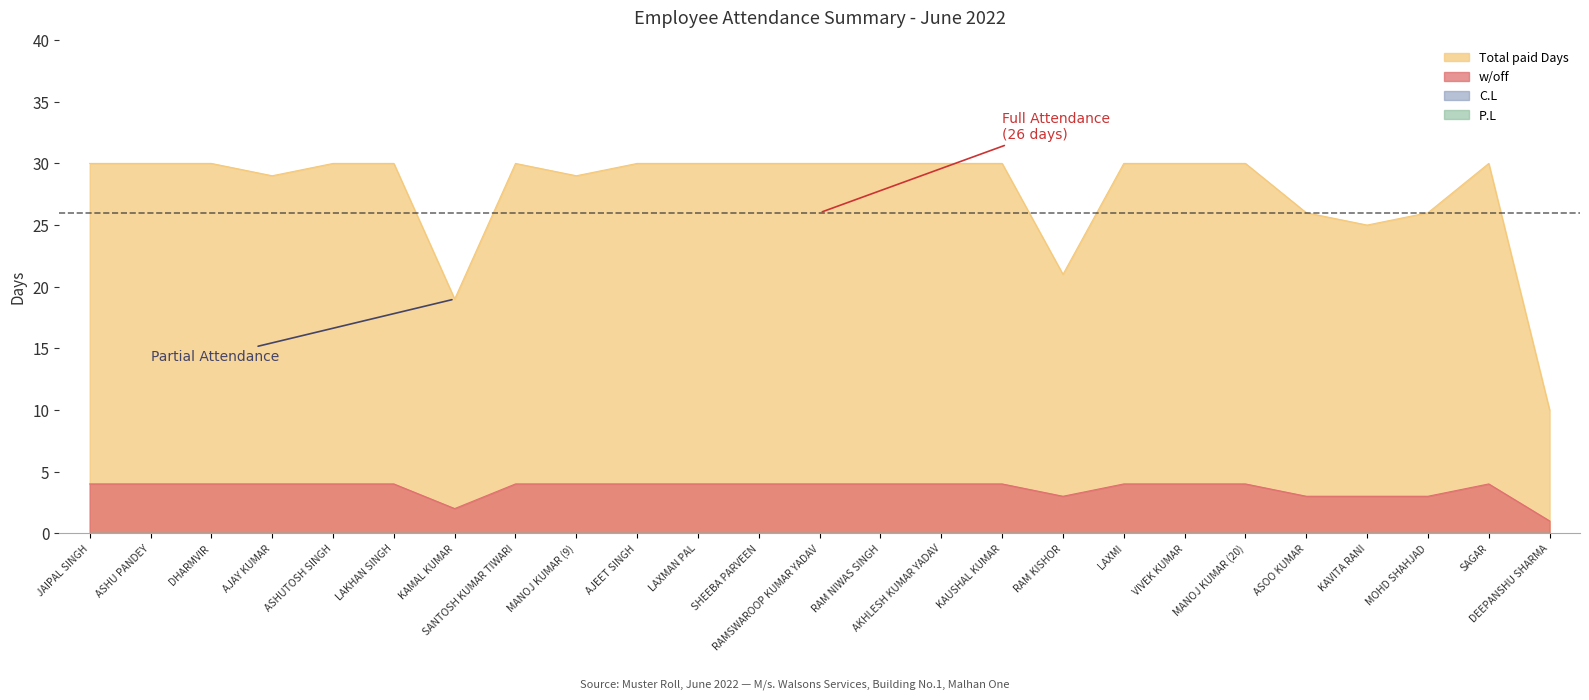

Which series has the largest total across all categories?

Total paid Days